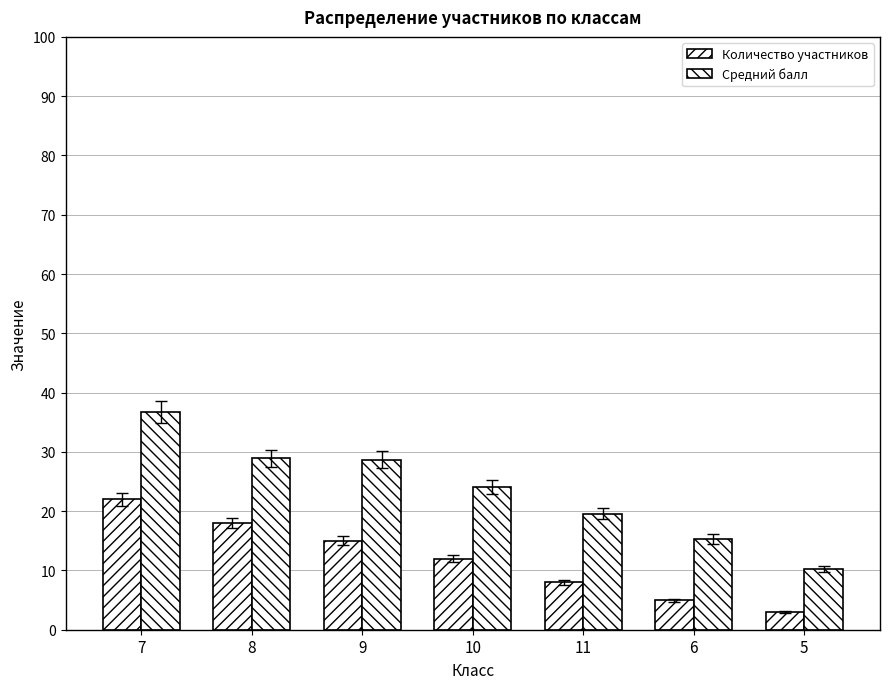

How many groups of bars are there?

7